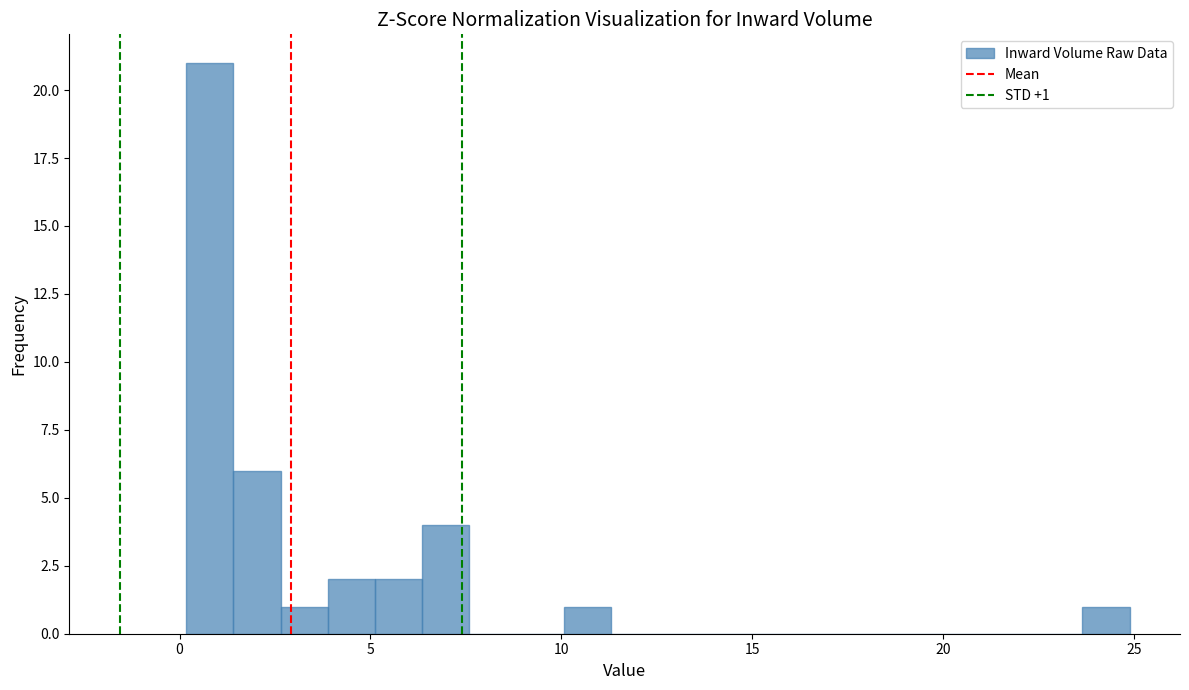

Around what value on the x-axis is the tallest bar? Give the approximate position of its centre, as read against the axis.

1.0